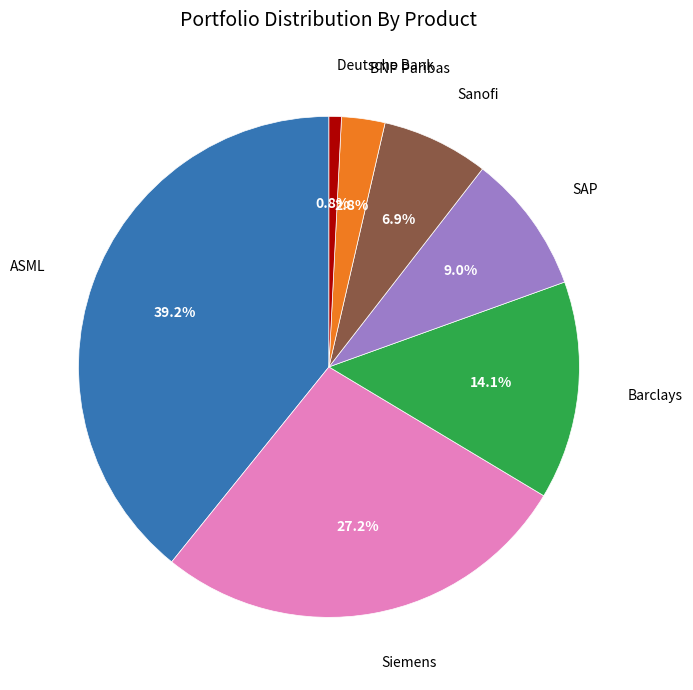

Is there any slice that represents more than half of the pie?

No